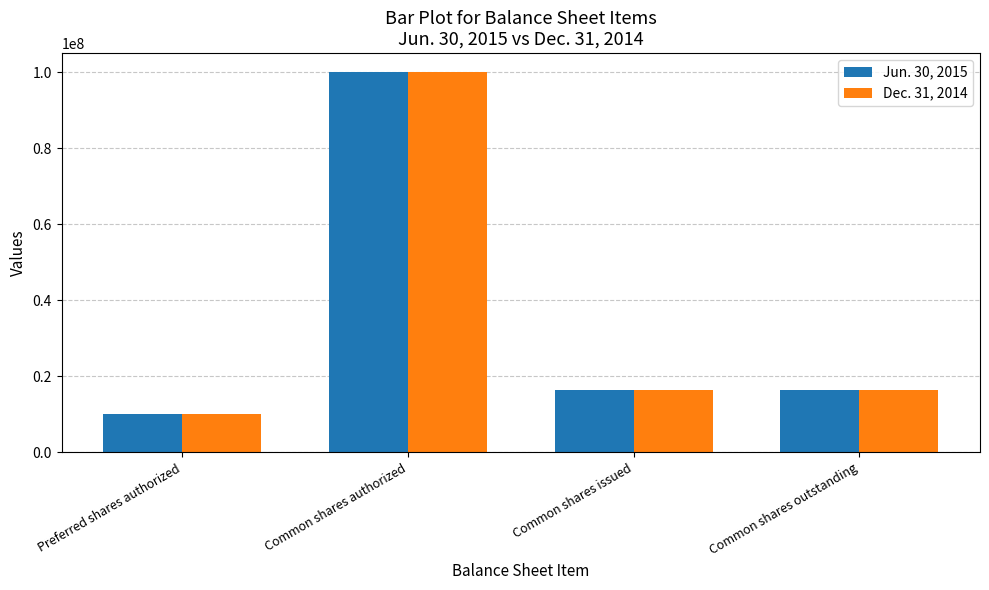

Reading left to right, extract all data points from this chart.

Jun. 30, 2015: 10000000	100000000	16458477	16458477
Dec. 31, 2014: 10000000	100000000	16448455	16448455